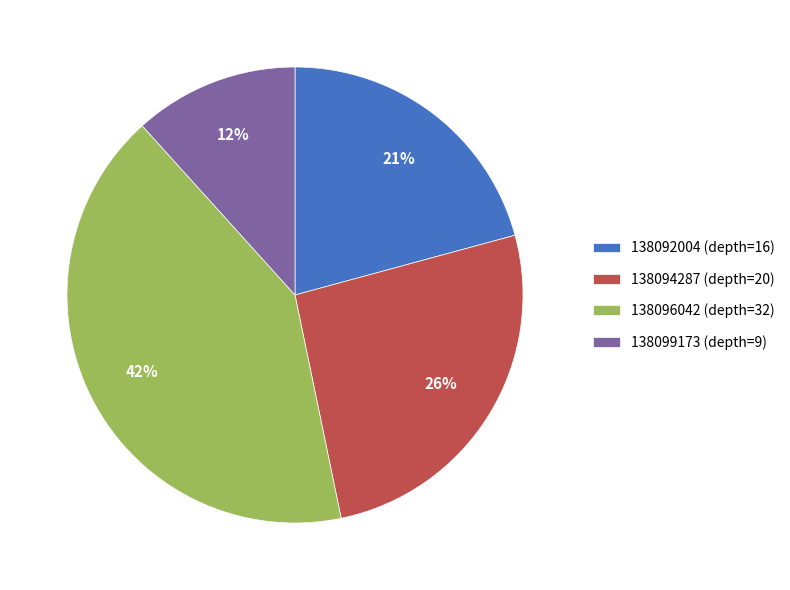

To the nearest percent, what is the average slice percentage?

25%